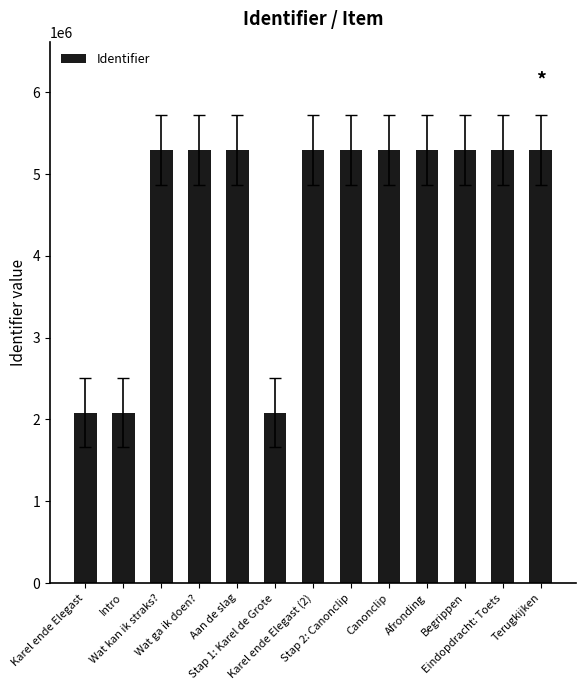

What is the sum of all values?

59192190